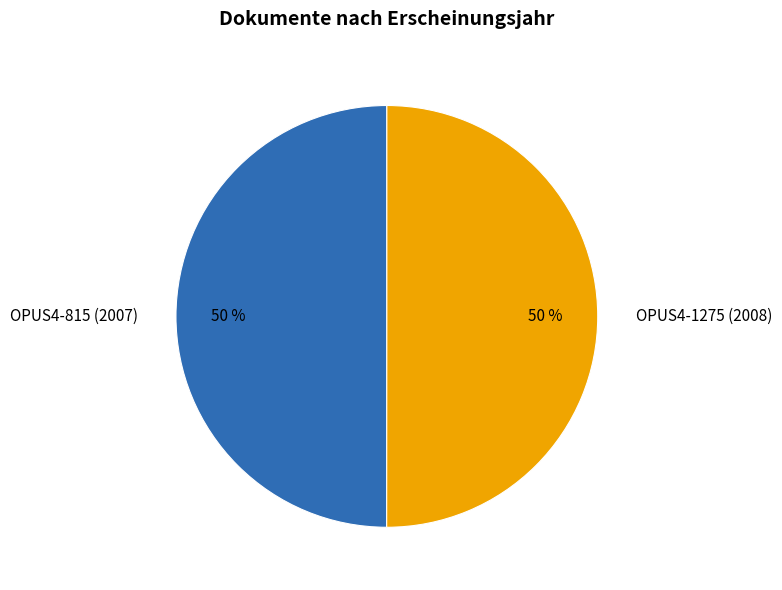

To the nearest percent, what is the average slice percentage?

50%